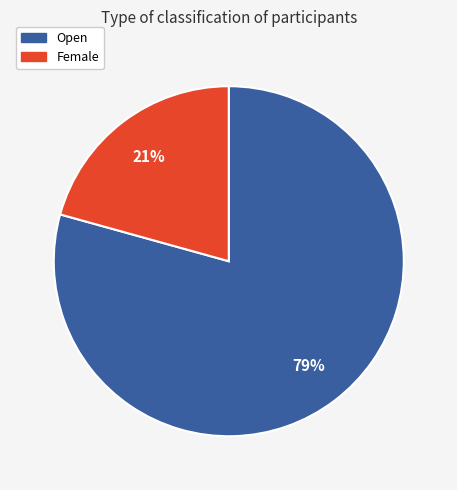

The Female slice represents 13% of the pie. True or false?

False